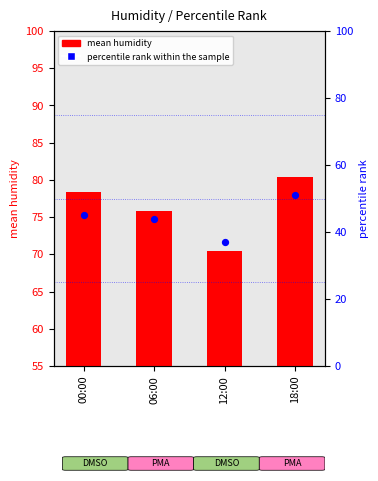

At which category is the sum across all series the highest?

18:00